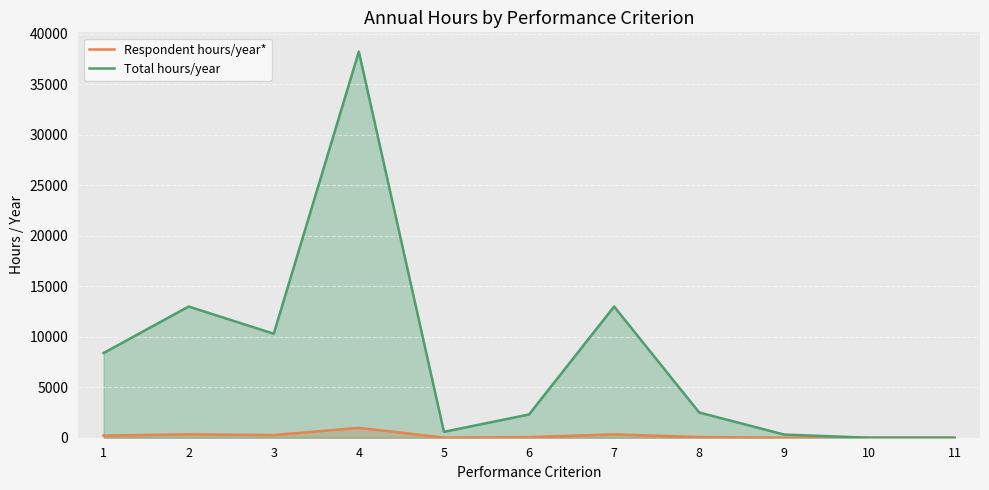

Reading left to right, transcribe all the data shown in this chart.

Respondent hours/year*: 215	333	264	980	15	59	333	64	8	0	0
Total hours/year: 8385	12987	10296	38220	585	2301	12987	2496	312	0	0